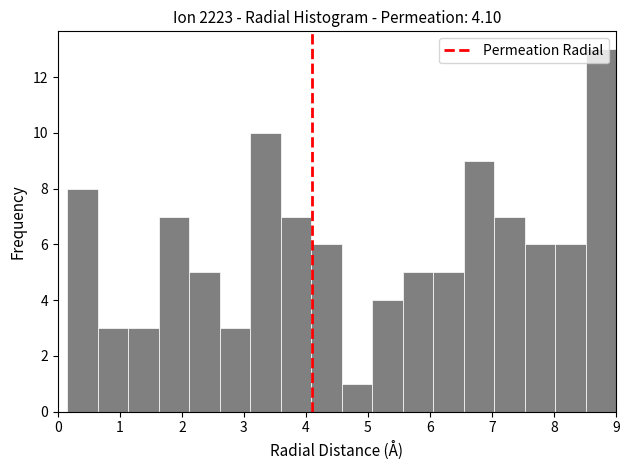

Reading left to right, transcribe this chart: for each bar, give the range it covers on the x-axis and its height. Neither the bar edges nor the heights are printed on the chart, so give them approximately, as read against the axes.

0.1 to 0.6: 8
0.6 to 1.1: 3
1.1 to 1.6: 3
1.6 to 2.1: 7
2.1 to 2.6: 5
2.6 to 3.1: 3
3.1 to 3.6: 10
3.6 to 4.1: 7
4.1 to 4.6: 6
4.6 to 5.1: 1
5.1 to 5.6: 4
5.6 to 6.0: 5
6.0 to 6.5: 5
6.5 to 7.0: 9
7.0 to 7.5: 7
7.5 to 8.0: 6
8.0 to 8.5: 6
8.5 to 9.0: 13